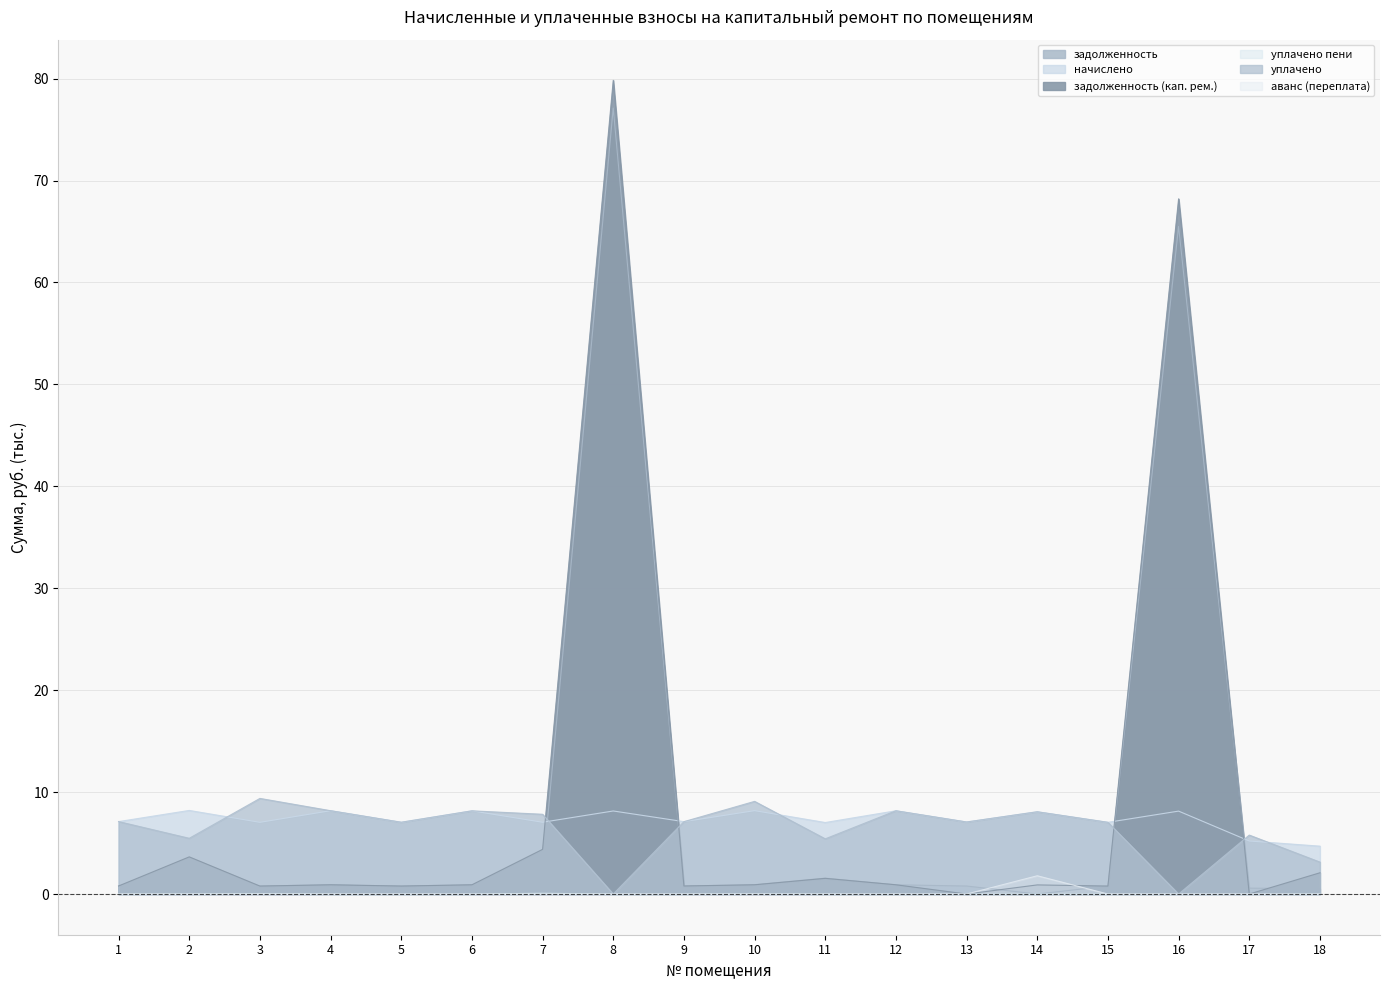

Which series has the widest spread of values?

задолженность (кап. рем.)